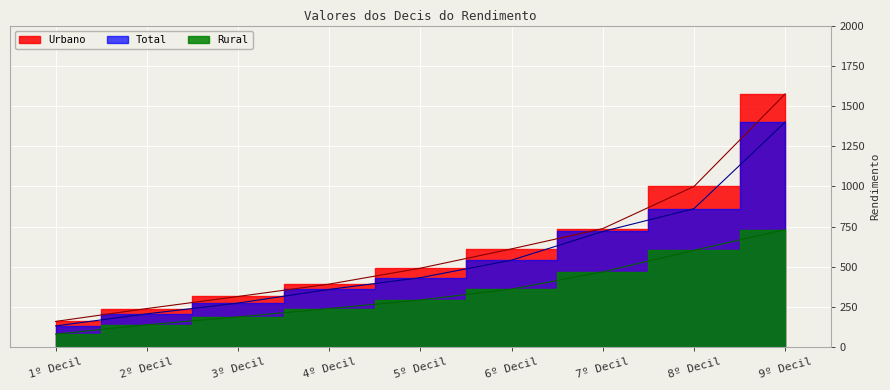

True or false: Rural and Total intersect in this chart.

False